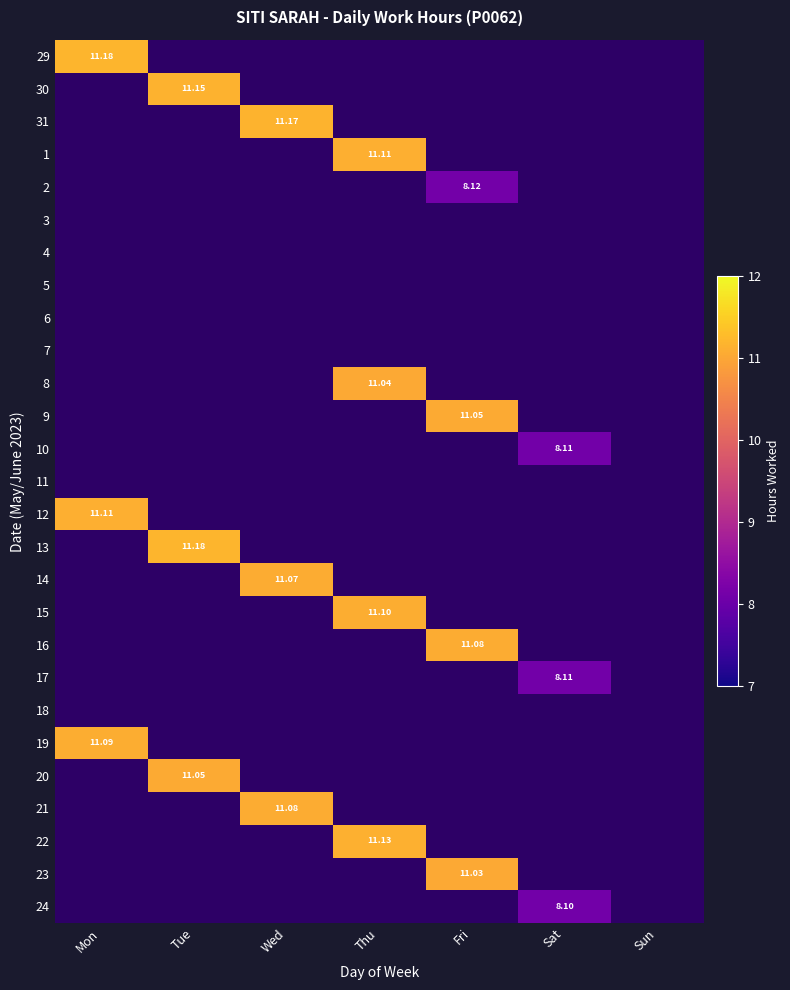

How many positive values does the 19 series have?

1